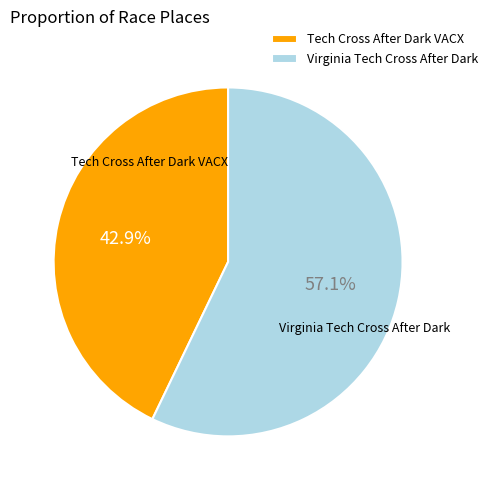

What is the majority slice?

Virginia Tech Cross After Dark